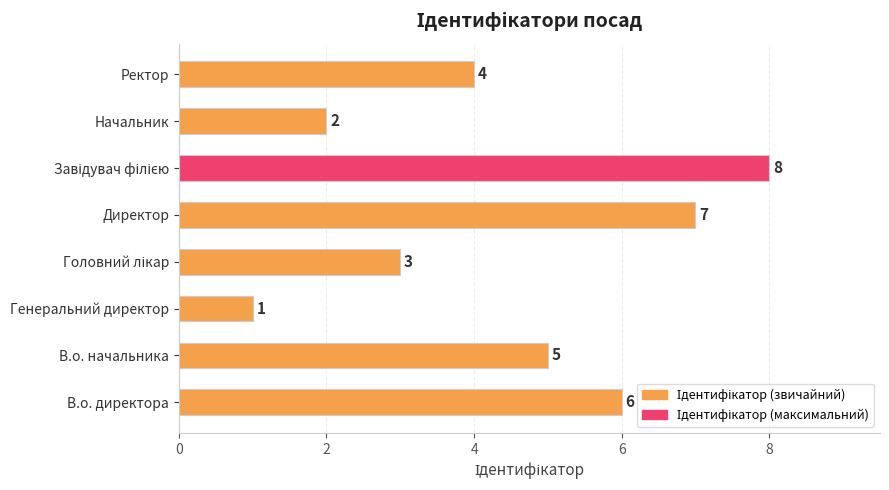

Between В.о. директора and Ректор, which is larger?

В.о. директора